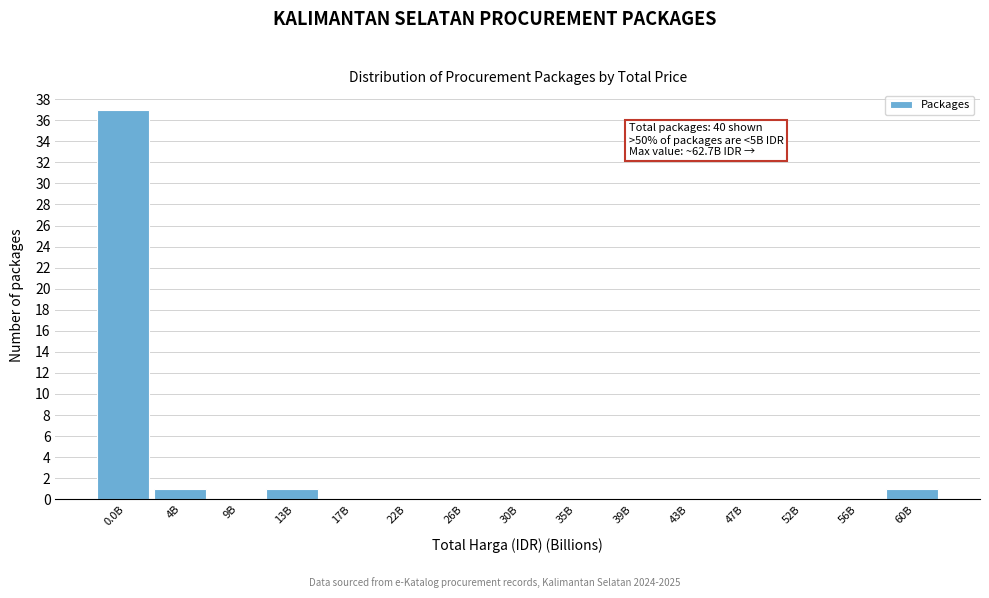

Reading left to right, transcribe all the data shown in this chart.

0.0B=37	4B=1	9B=0	13B=1	17B=0	22B=0	26B=0	30B=0	35B=0	39B=0	43B=0	47B=0	52B=0	56B=0	60B=1